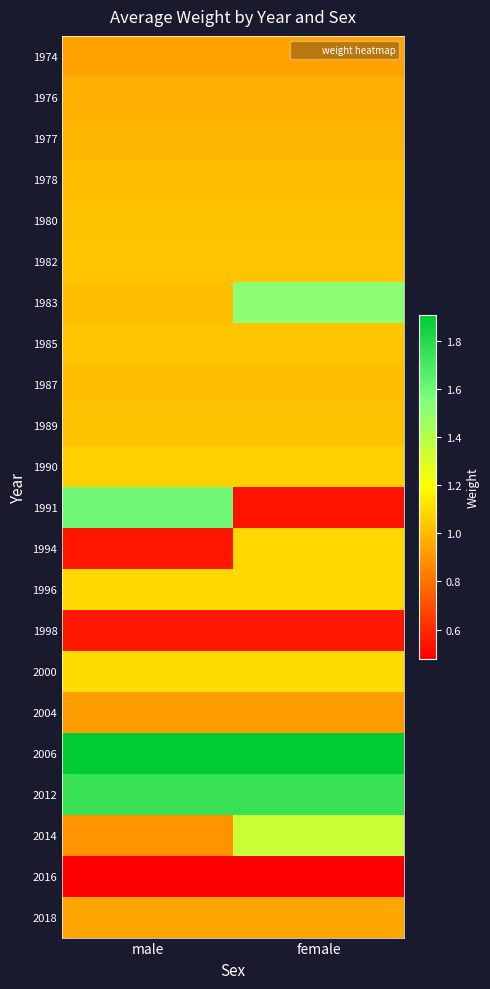

Rank the series at female from highest to lowest value.

2006, 2012, 1983, 2014, 2000, 1996, 1994, 1990, 1985, 1982, 1980, 1989, 1978, 1987, 1977, 1976, 2018, 1974, 2004, 1998, 1991, 2016